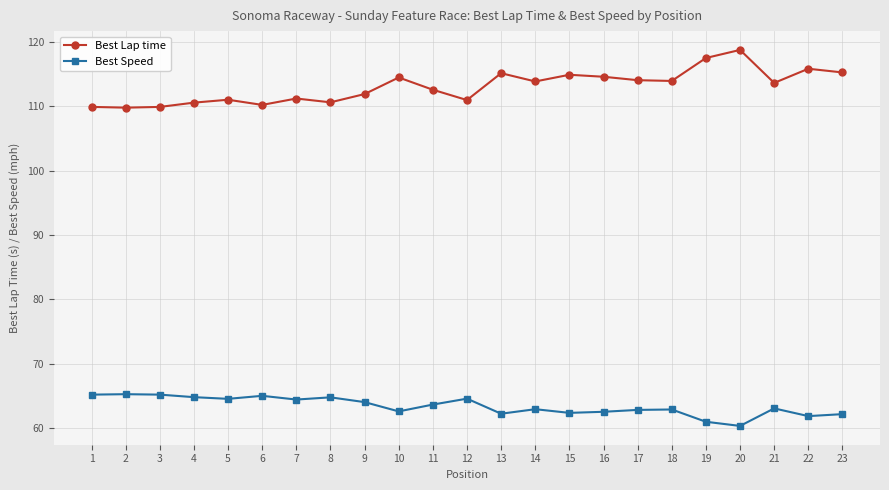

What is the value of the Best Speed point at the 3rd from the left?

65.2